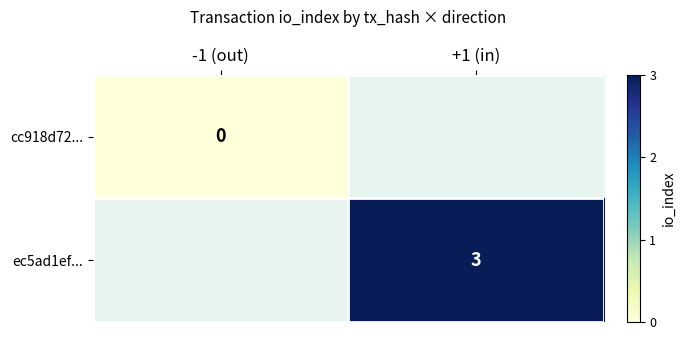

Is it true that ec5ad1ef... equals 2 at +1 (in)?

False